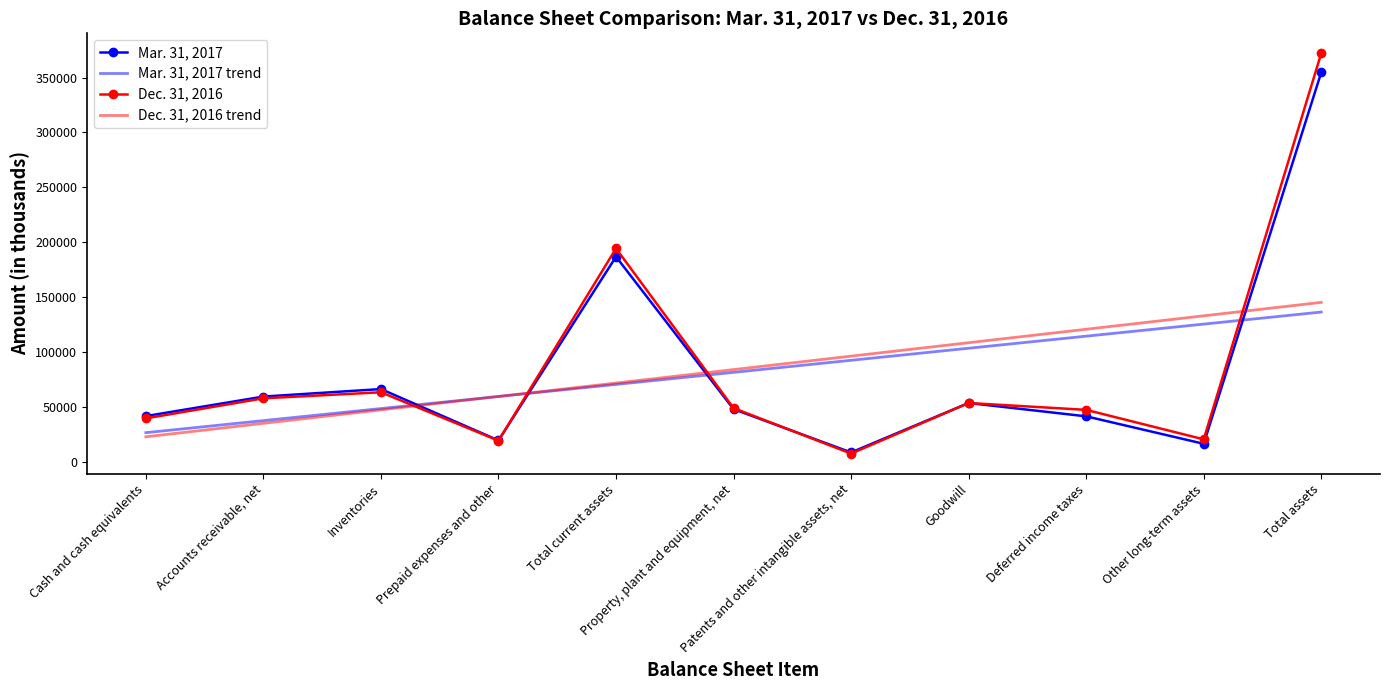

List the labels in order of Mar. 31, 2017 trend value, smallest first.

Cash and cash equivalents, Accounts receivable, net, Inventories, Prepaid expenses and other, Total current assets, Property, plant and equipment, net, Patents and other intangible assets, net, Goodwill, Deferred income taxes, Other long-term assets, Total assets